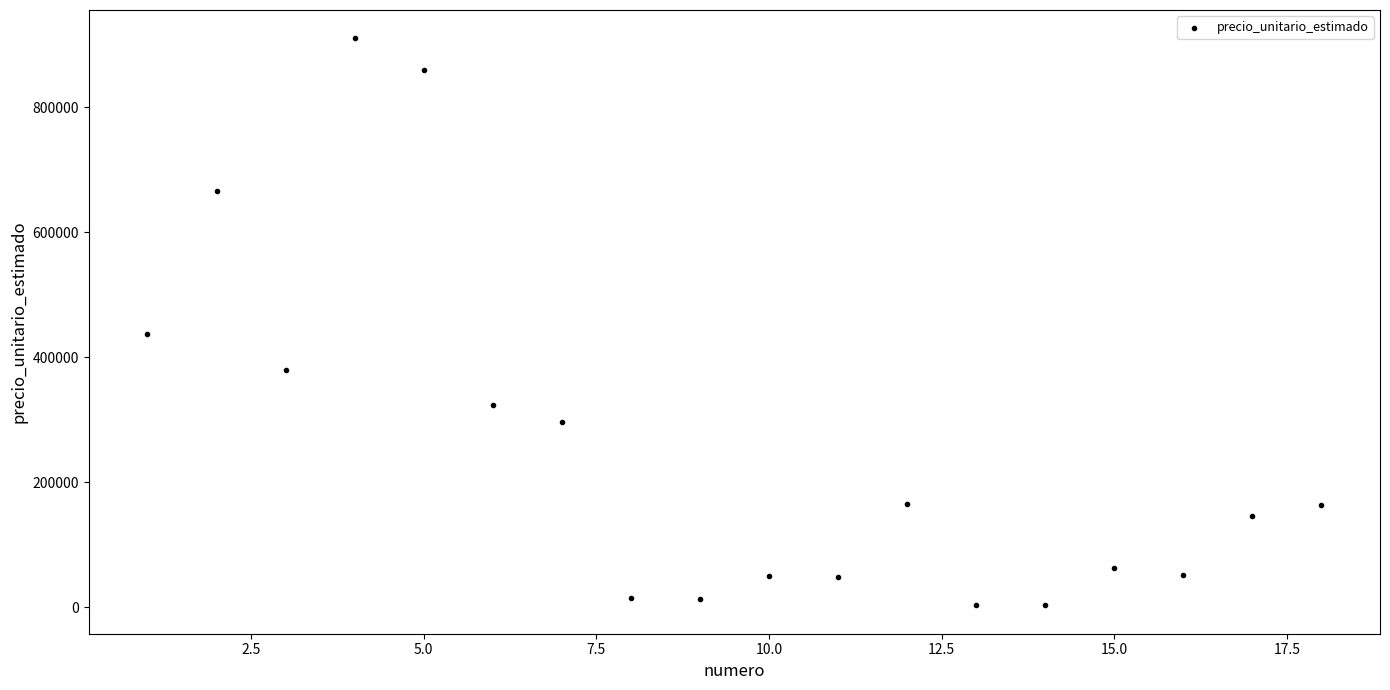

What is the range of X values (max minus min)?

17